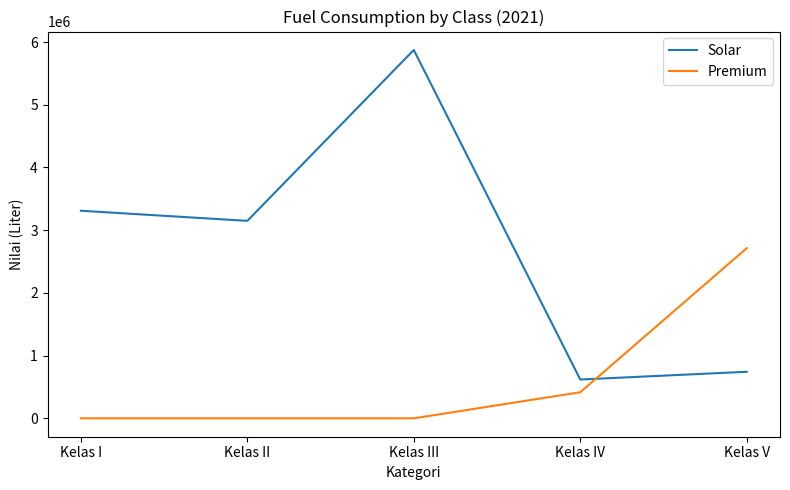

What is the highest value of the Solar series?

5873507